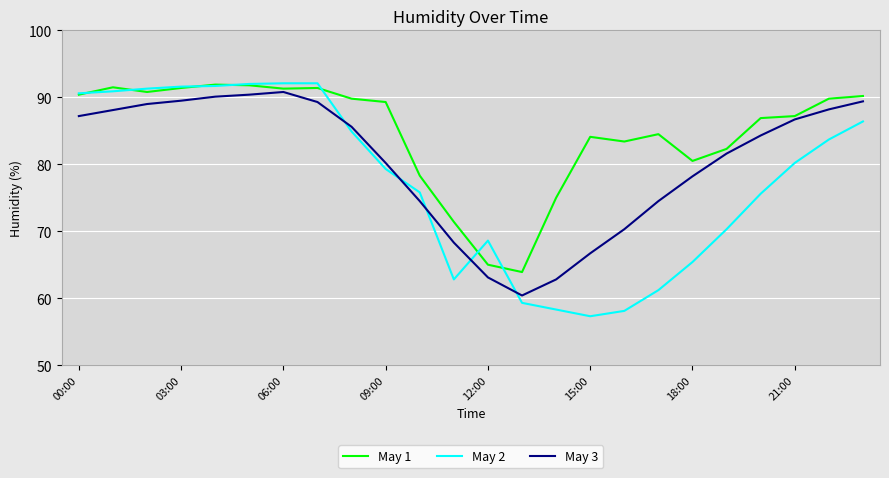

Rank the series by their average value, from highest to lowest.

May 1, May 3, May 2